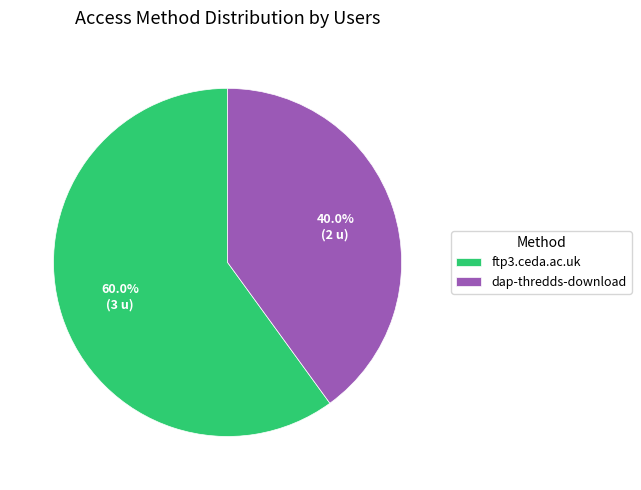

Does ftp3.ceda.ac.uk represent more than half of the total?

Yes